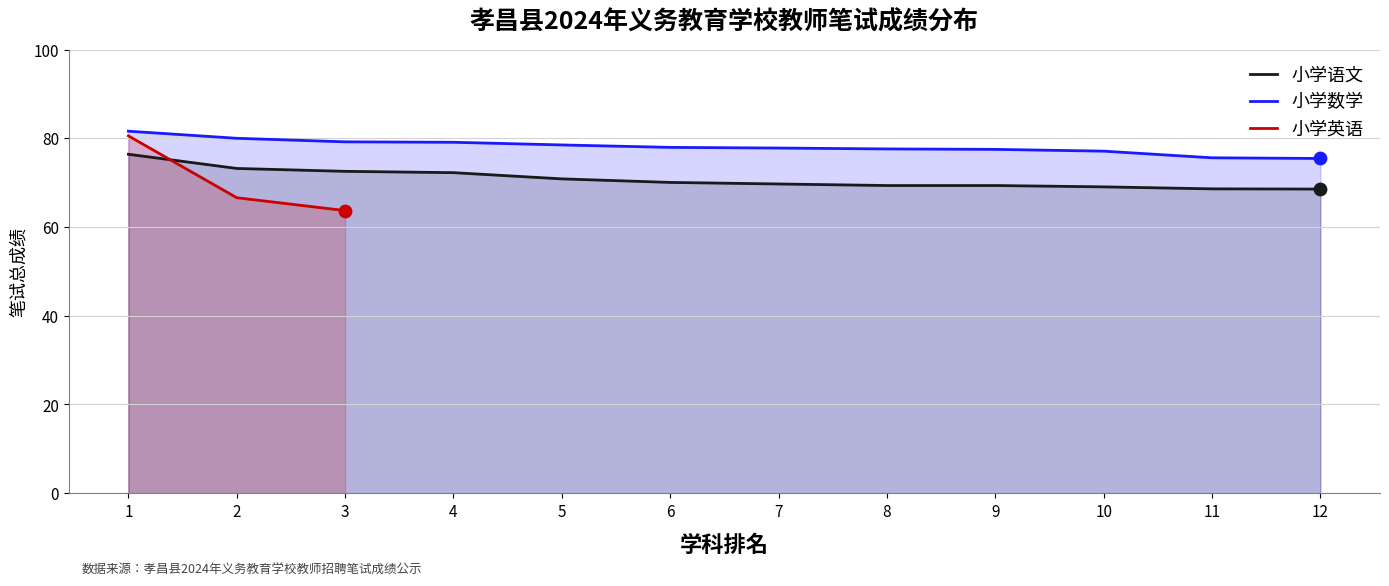

Which series contains the highest Y value?

小学数学